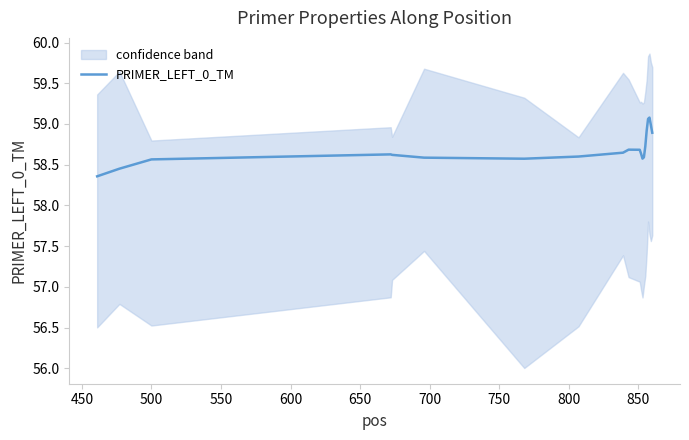

Does the chart have visible grid lines?

No